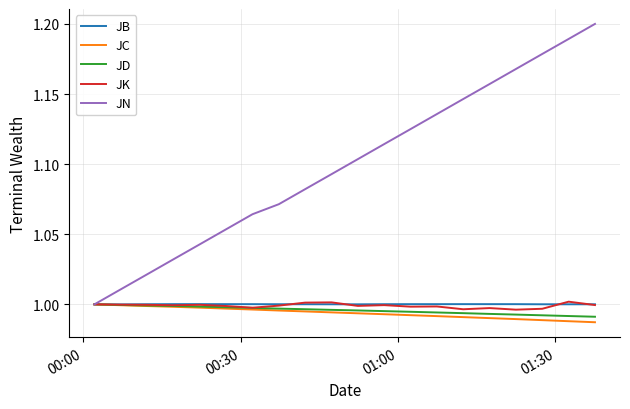

Which series has the largest total across all categories?

JN